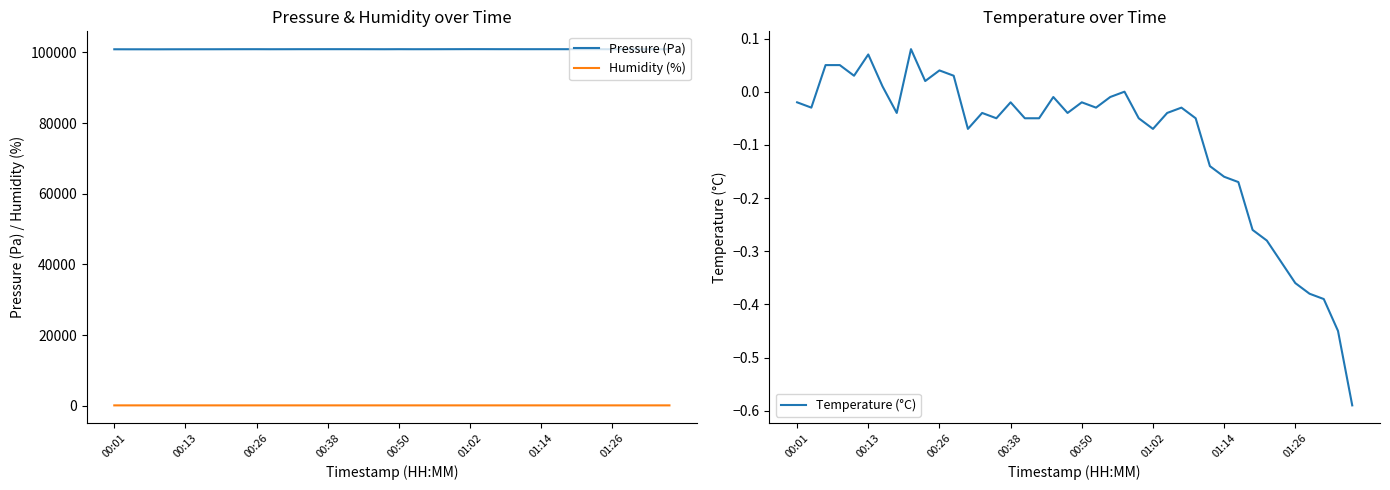

Is this an area chart (filled region under the line)?

No